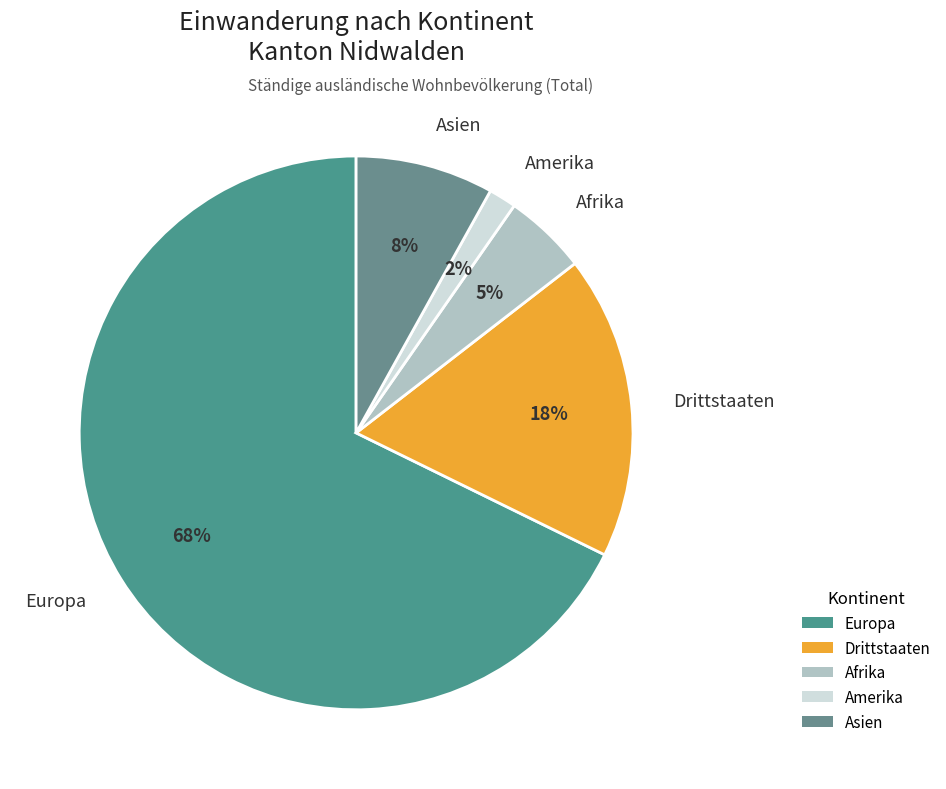

To the nearest percent, what is the average slice percentage?

20%